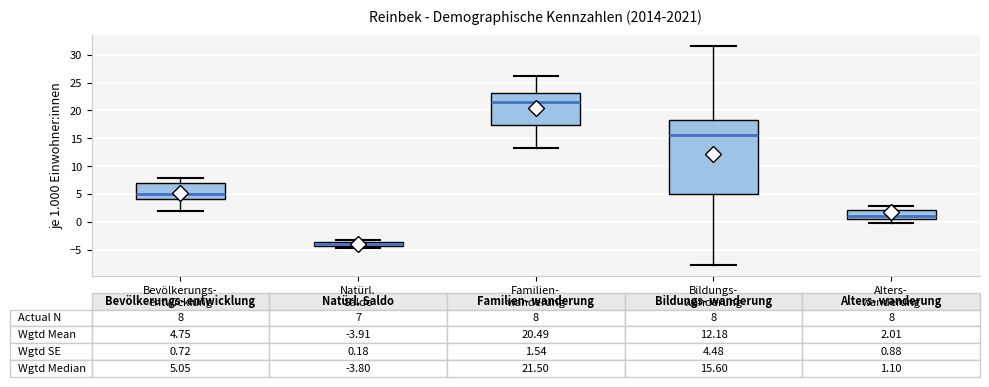

Comparing the boxes themselves (not the whiskers), which one is the tallest?

Bildungs- wanderung